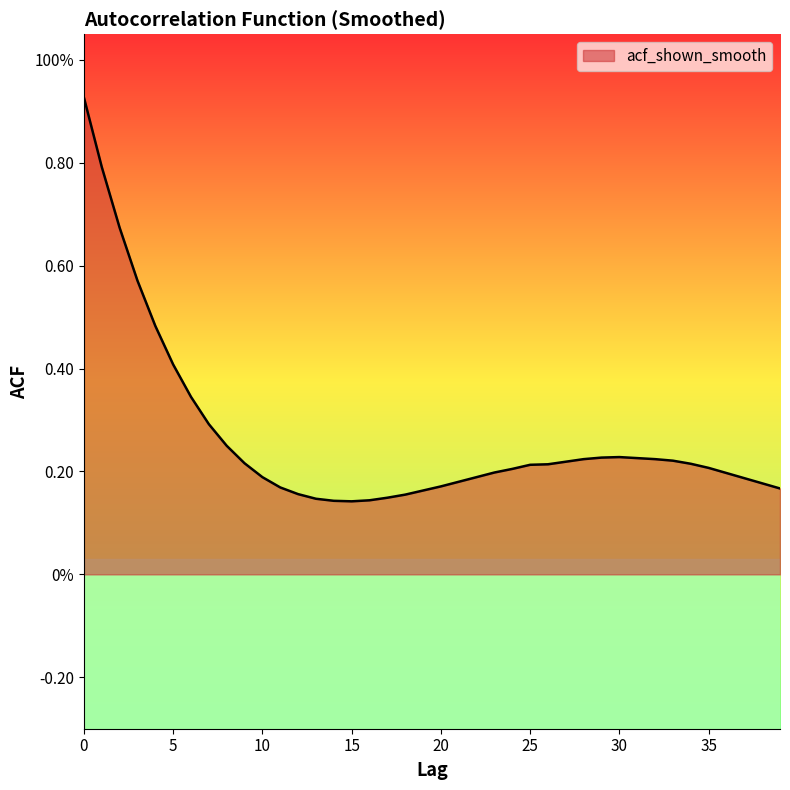

Reading left to right, transcribe all the data shown in this chart.

0=0.9	1=0.8	2=0.7	3=0.6	4=0.5	5=0.4	6=0.3	7=0.3	8=0.2	9=0.2	10=0.2	11=0.2	12=0.2	13=0.1	14=0.1	15=0.1	16=0.1	17=0.1	18=0.2	19=0.2	20=0.2	21=0.2	22=0.2	23=0.2	24=0.2	25=0.2	26=0.2	27=0.2	28=0.2	29=0.2	30=0.2	31=0.2	32=0.2	33=0.2	34=0.2	35=0.2	36=0.2	37=0.2	38=0.2	39=0.2